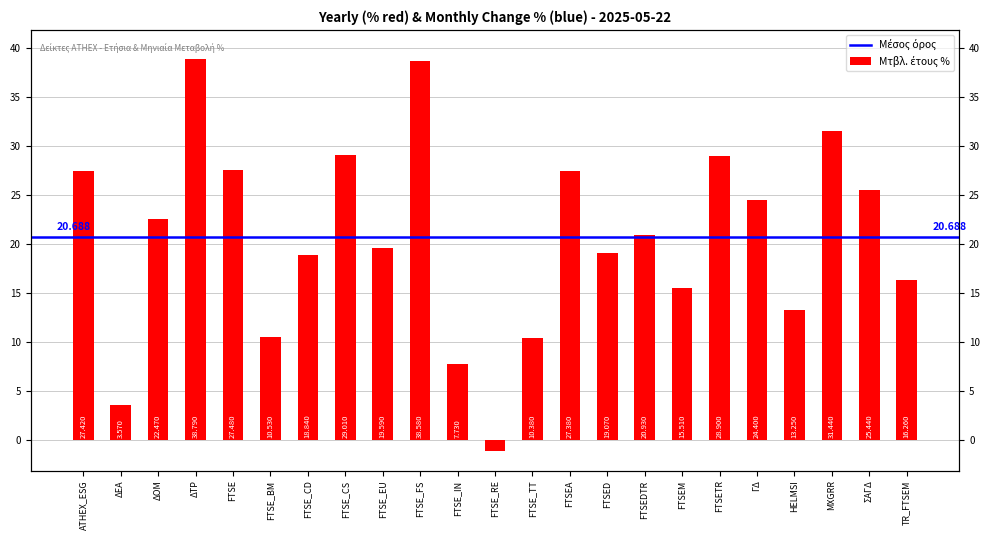

What is the smallest value displayed?

-1.1